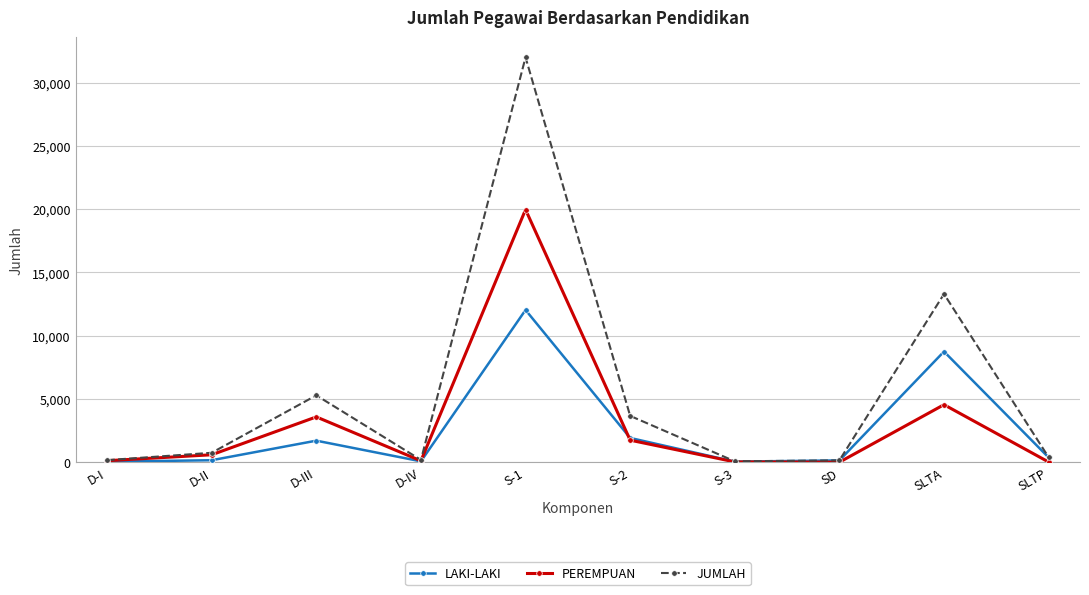

Is it true that LAKI-LAKI equals 375 at SLTP?

True